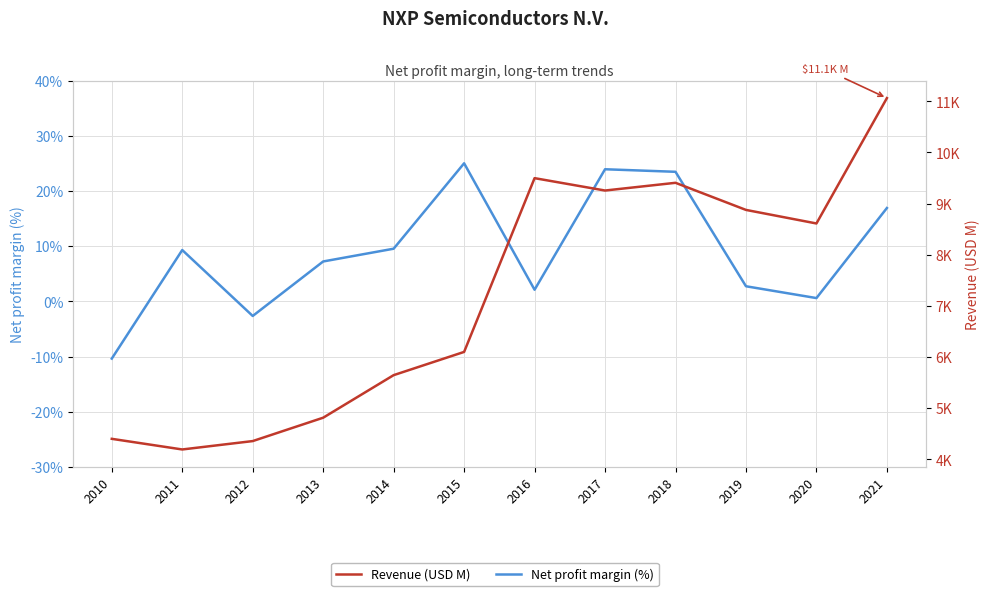

What is the highest value of the Net profit margin (%) series?

25.0